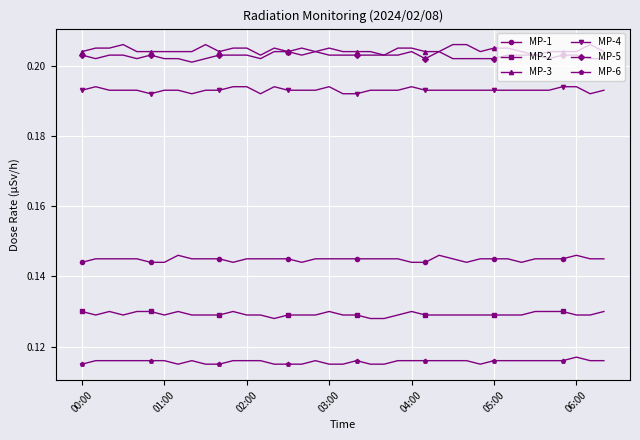

True or false: MP-4 and MP-1 intersect in this chart.

False